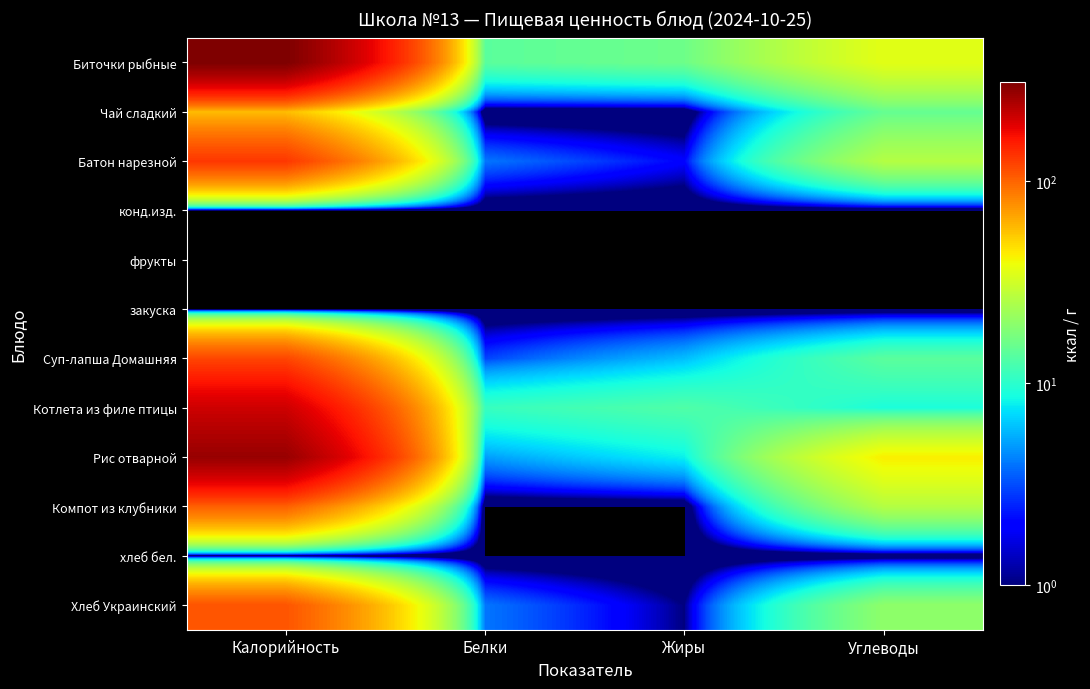

Rank the series by their maximum value, from highest to lowest.

Биточки рыбные, Рис отварной, Котлета из филе птицы, Батон нарезной, Суп-лапша Домашняя, Хлеб Украинский, Компот из клубники, Чай сладкий, конд.изд., фрукты, закуска, хлеб бел.